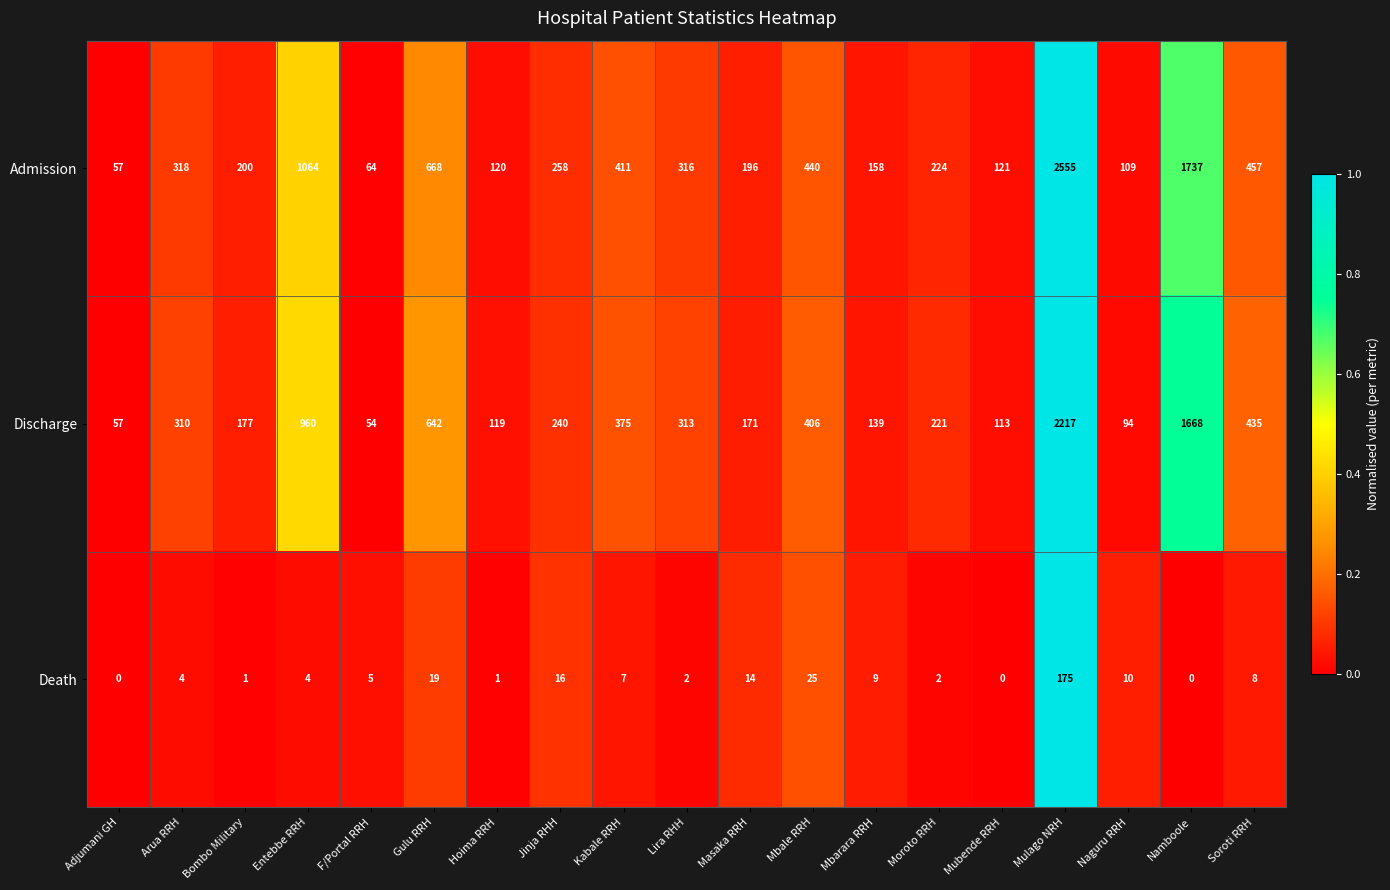

What is the maximum value for Admission?

2555